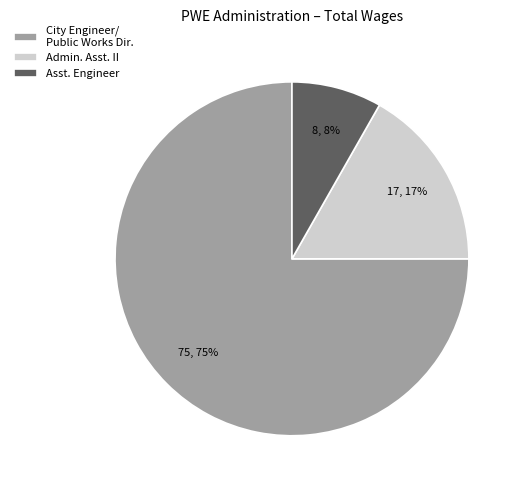

Which slice is the smallest?

Asst. Engineer